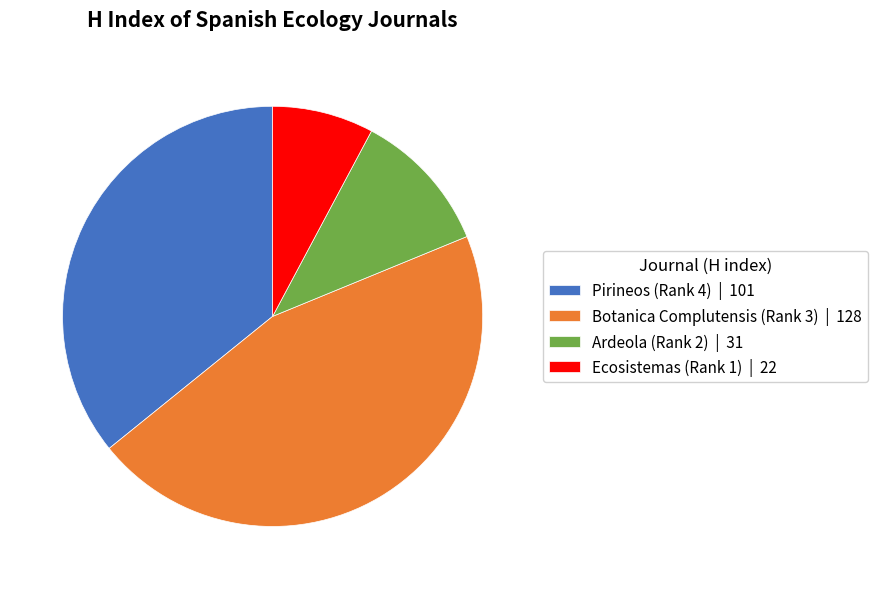

Does Ecosistemas (Rank 1) | 22 account for over 50% of the chart?

No